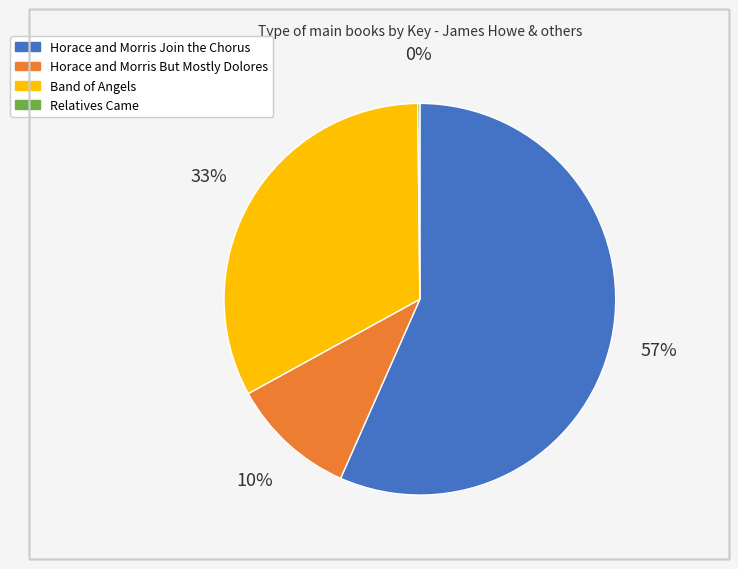

To the nearest percent, what is the average slice percentage?

25%